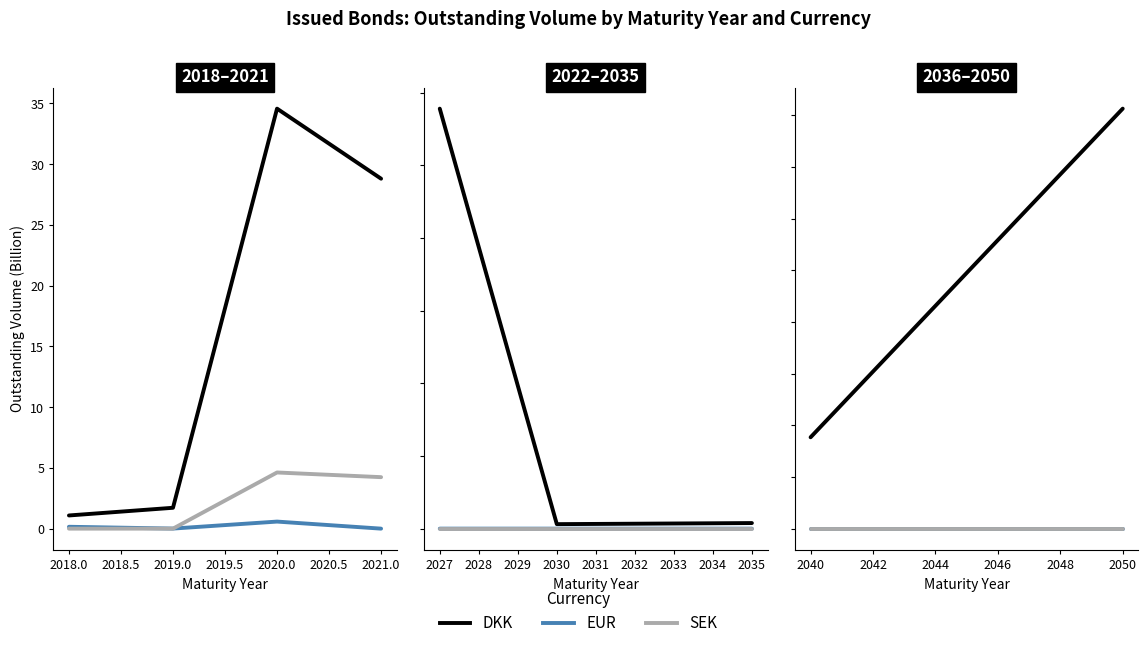

How many distinct data groups are displayed?

3